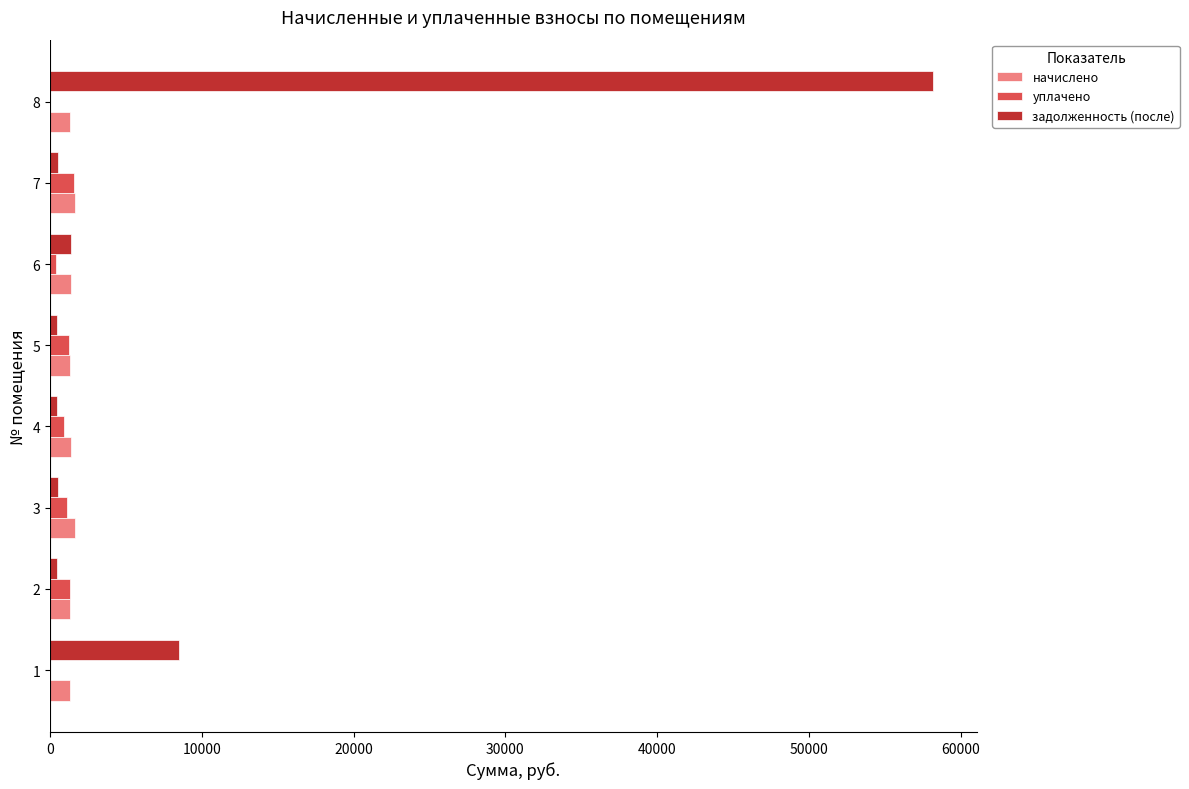

Which series has the largest total across all categories?

задолженность (после)